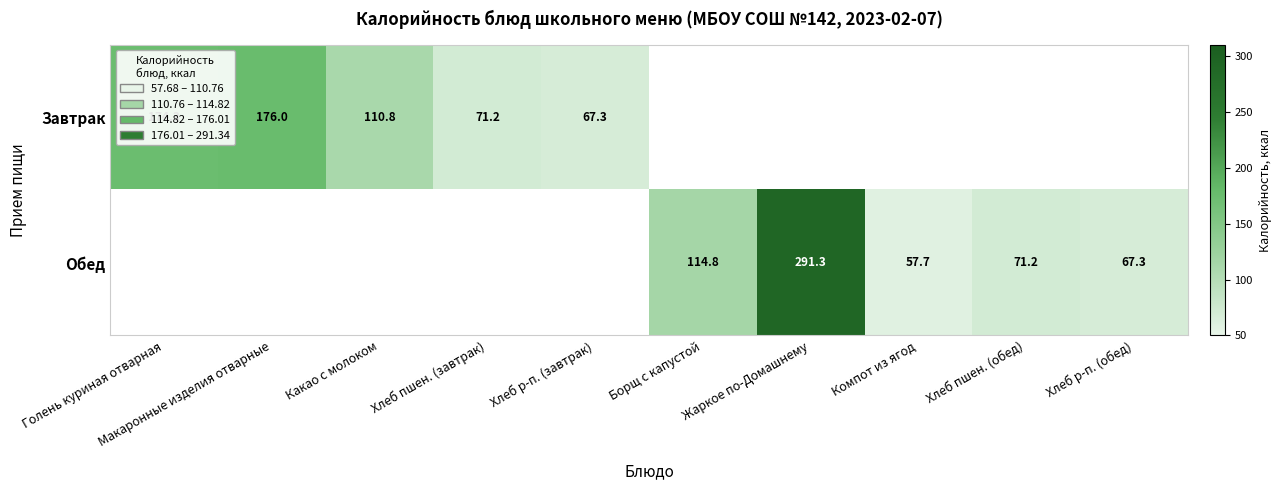

Is the value of Обед at Борщ с капустой greater than the value of Завтрак at Хлеб р-п. (завтрак)?

Yes